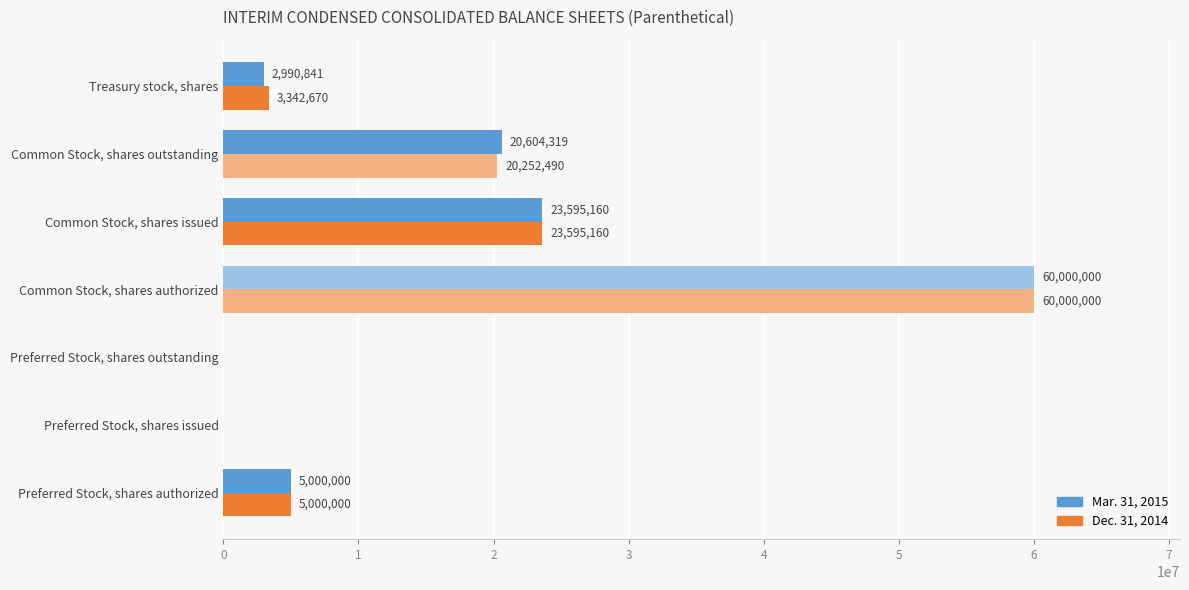

What is the highest value of the Dec. 31, 2014 series?

60000000